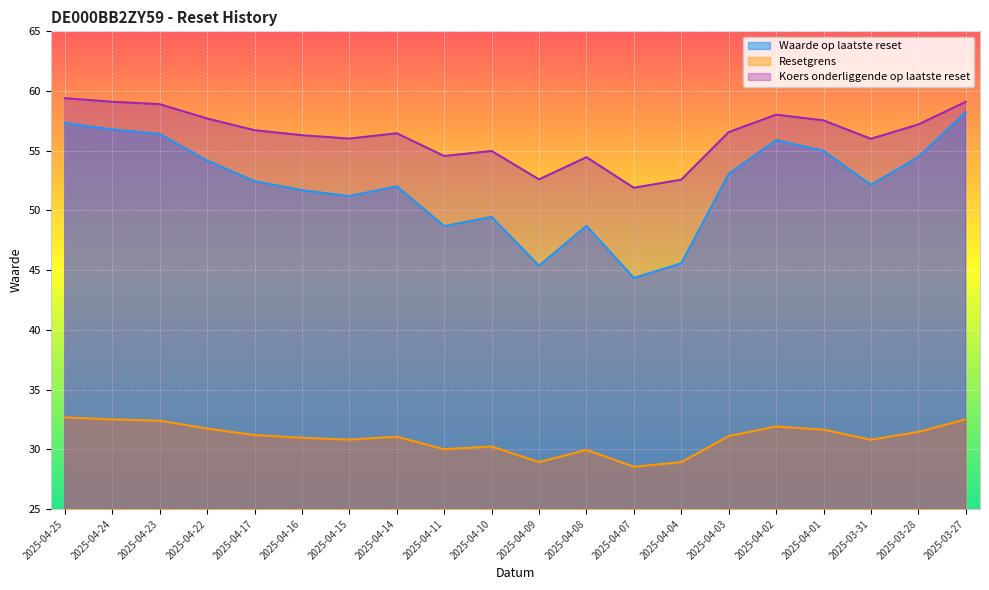

The Koers onderliggende op laatste reset series shows 49.2 at 2025-03-27. True or false?

False